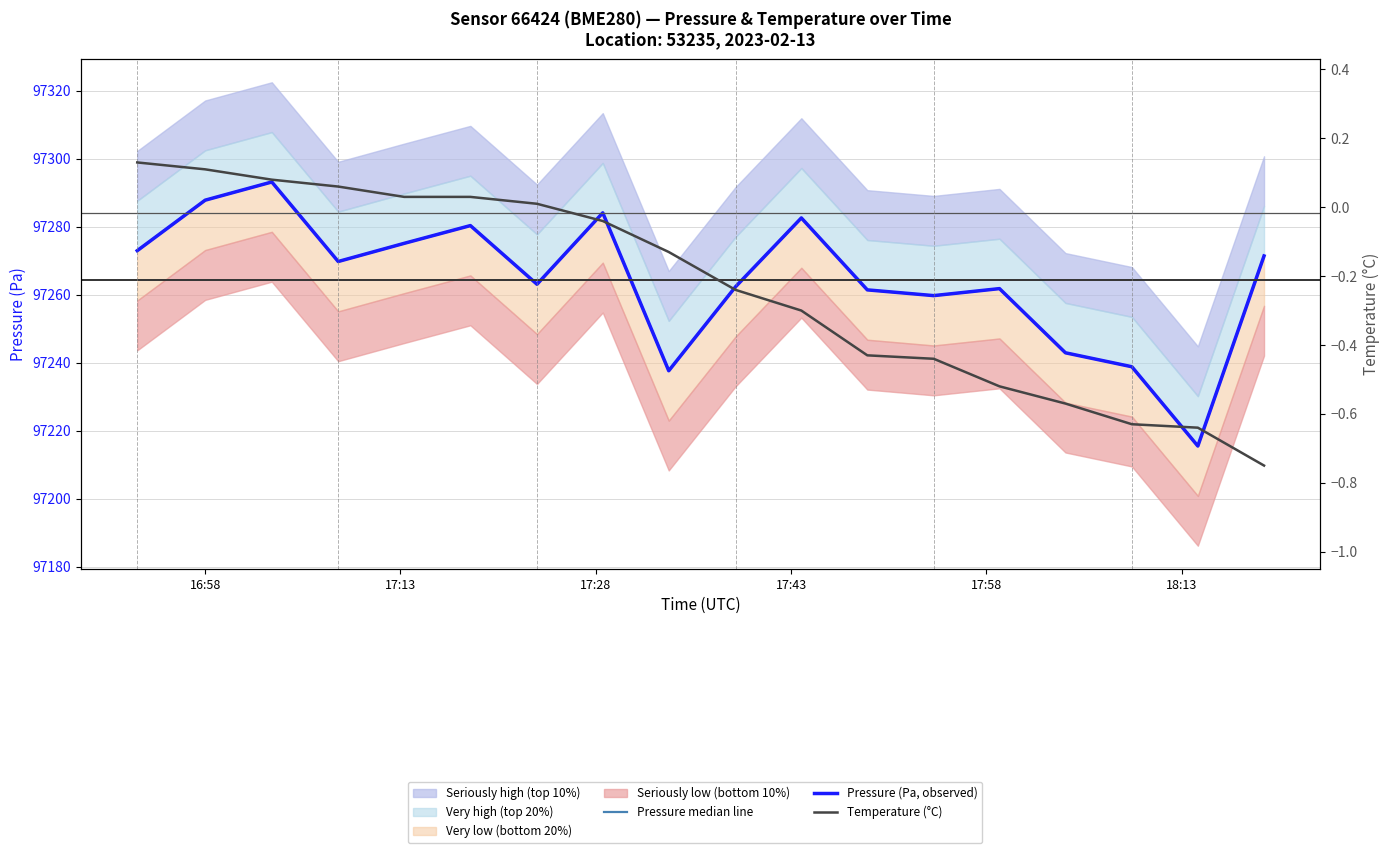

True or false: Temperature (°C) and Pressure median line intersect in this chart.

False